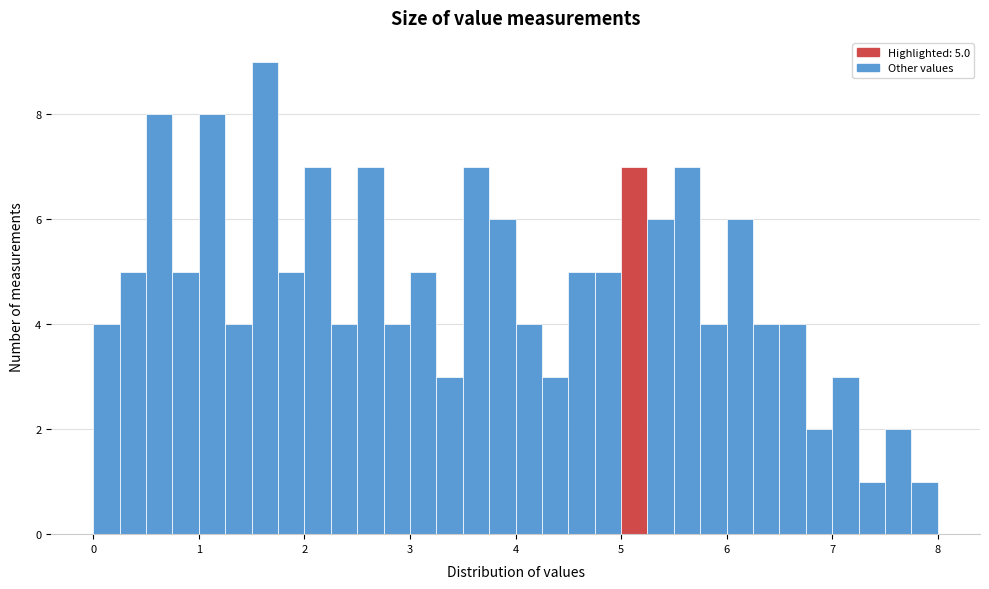

Read against the x-axis, roughly where is the centre of the tallest bar?

1.6